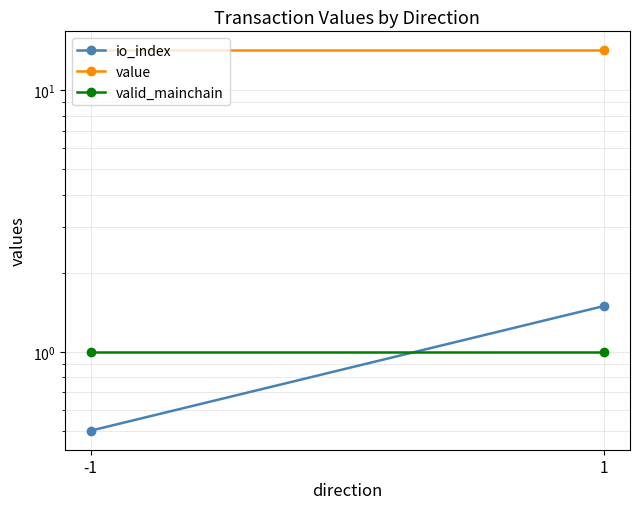

Is it true that io_index equals 1.5 at 1?

True